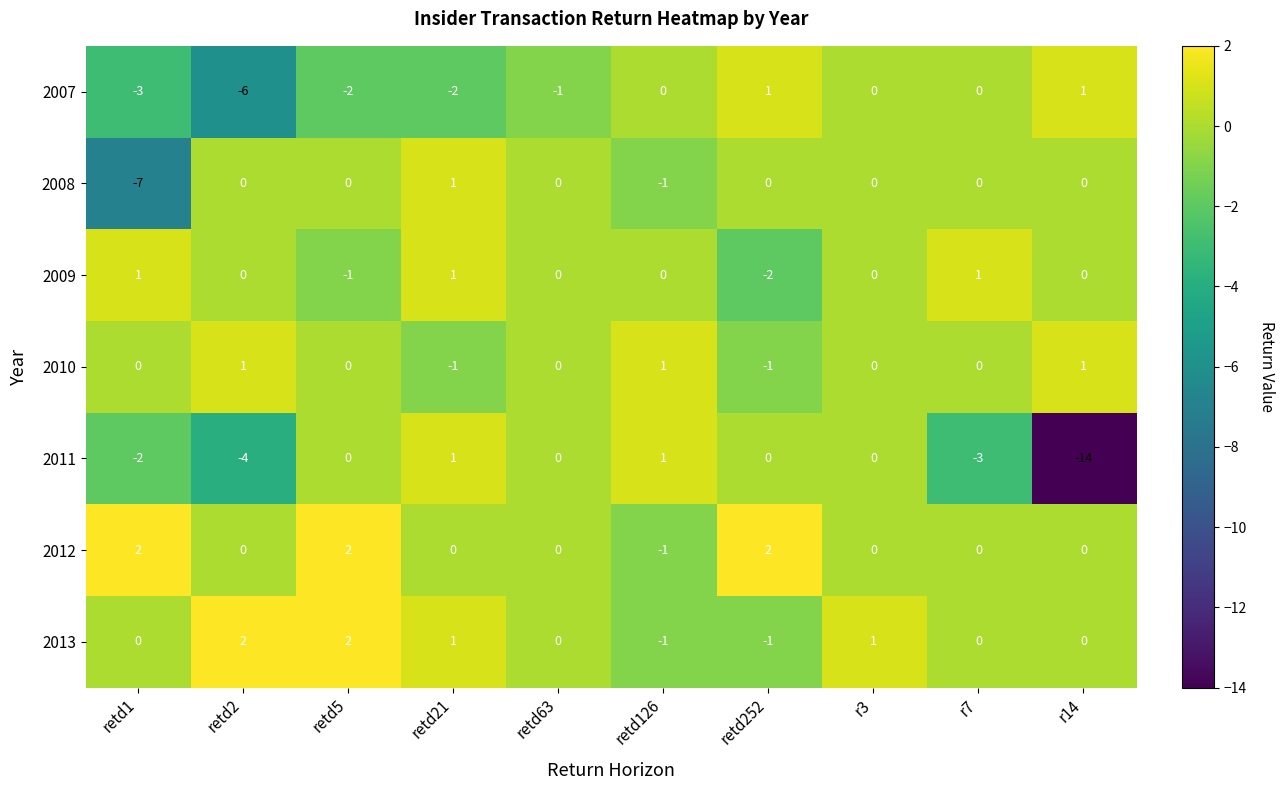

Is the value of 2007 at retd252 greater than the value of 2009 at retd252?

Yes